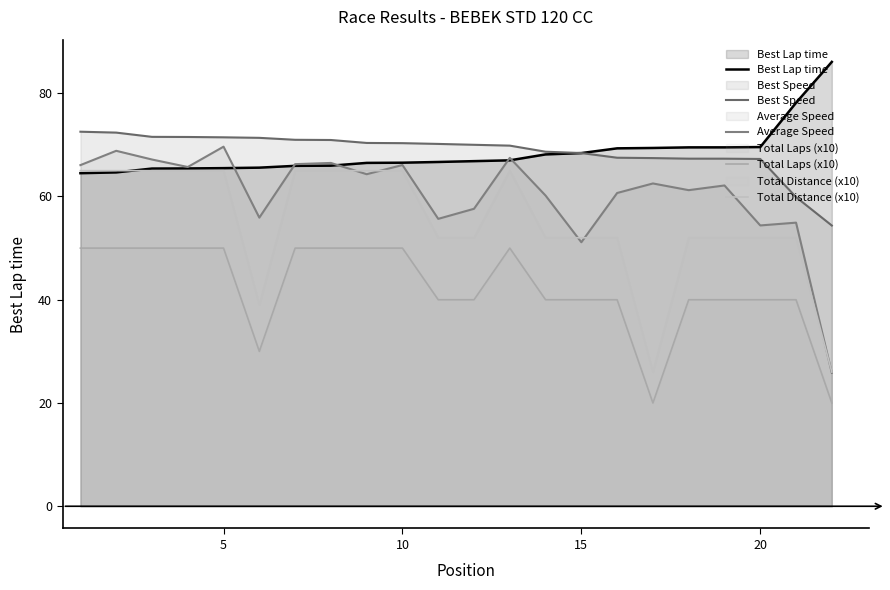

What is the sum of all Average Speed values?

1330.3